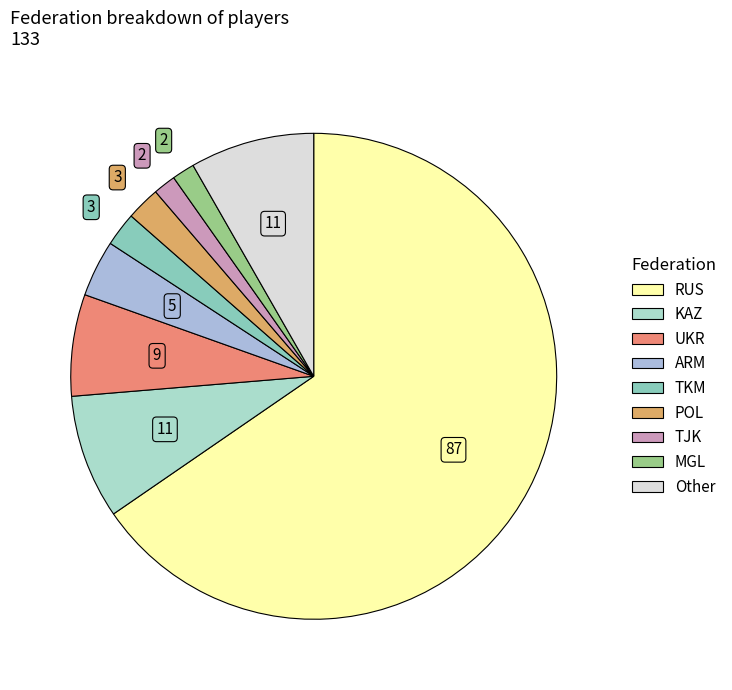

What is the change in value from TKM to TJK?

-1